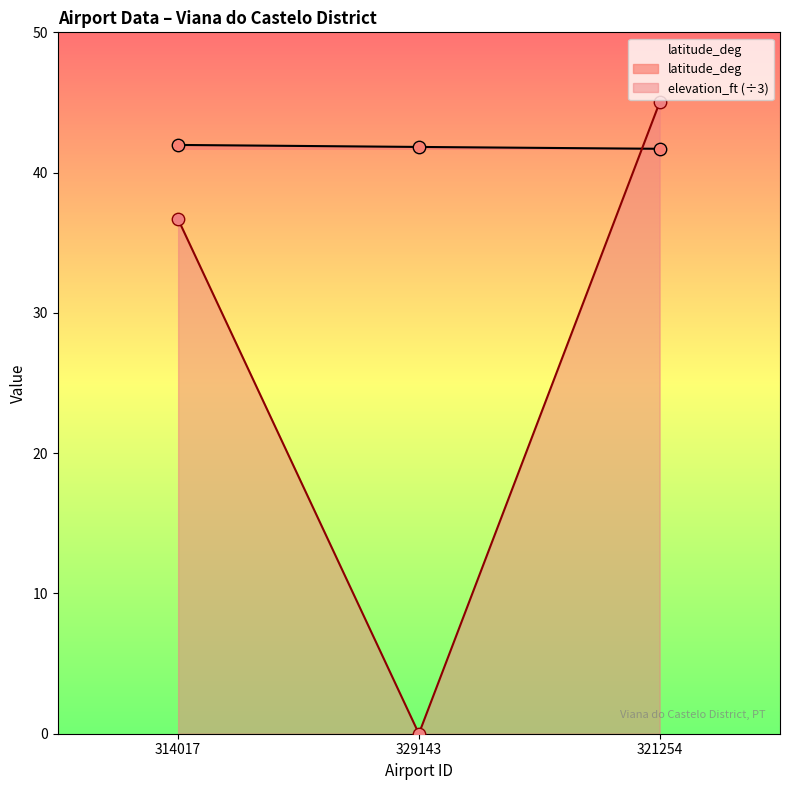

What are all the series names shown in the legend?

latitude_deg, elevation_ft